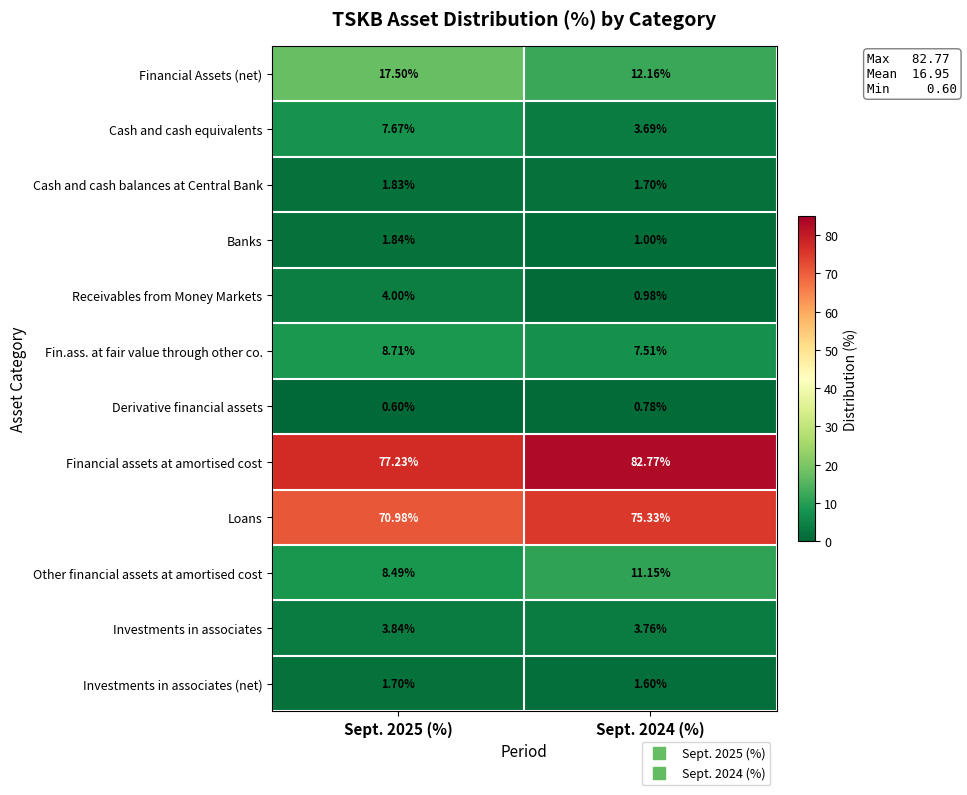

At how many categories does at least one series exceed 43?

2